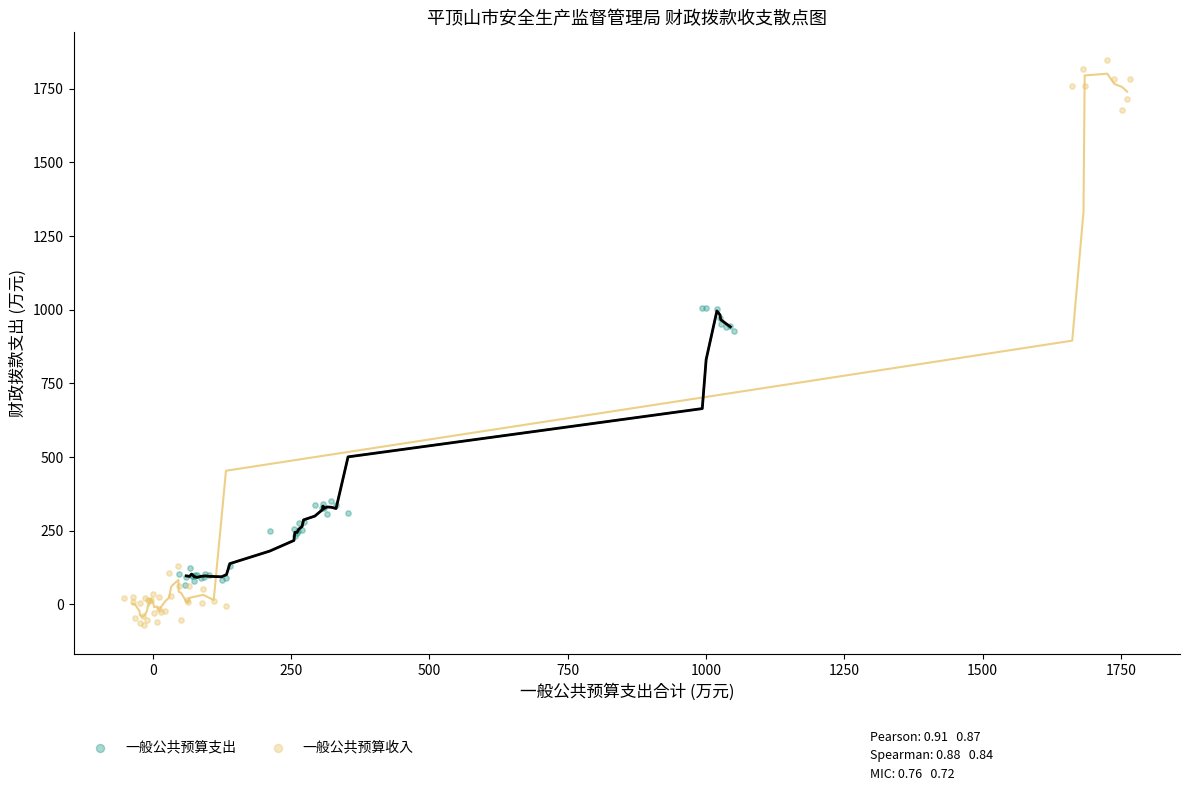

Which series has the largest Y range (max minus min)?

一般公共预算收入